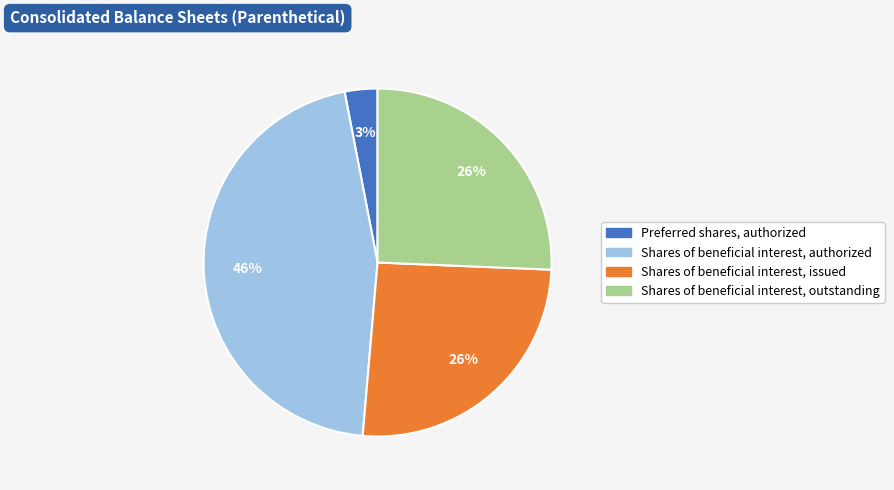

The Shares of beneficial interest, issued slice represents 26% of the pie. True or false?

True